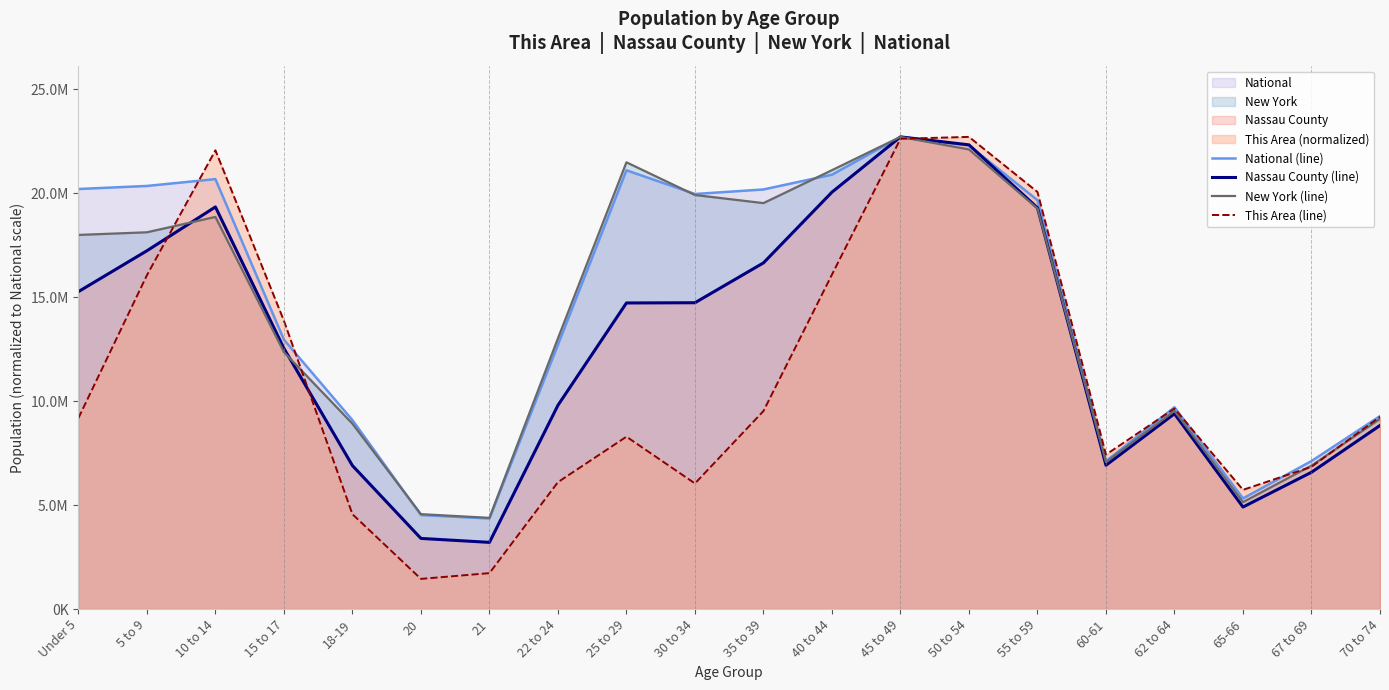

Reading right to left, list all the values displayed in this chart.

National (line): 70 to 74=9278166.0	67 to 69=7115361.0	65-66=5319902.0	62 to 64=9704197.0	60-61=7113727.0	55 to 59=19664805.0	50 to 54=22298125.0	45 to 49=22708591.0	40 to 44=20890964.0	35 to 39=20179642.0	30 to 34=19962099.0	25 to 29=21101849.0	22 to 24=12712576.0	21=4354294.0	20=4519129.0	18-19=9086089.0	15 to 17=12954254.0	10 to 14=20677194.0	5 to 9=20348657.0	Under 5=20201362.0
Nassau County (line): 70 to 74=8827423.0	67 to 69=6577182.1	65-66=4905202.8	62 to 64=9391429.3	60-61=6914966.2	55 to 59=19296662.3	50 to 54=22326182.3	45 to 49=22708591.0	40 to 44=20049910.4	35 to 39=16648104.8	30 to 34=14731102.9	25 to 29=14720360.0	22 to 24=9798423.0	21=3205333.0	20=3394987.9	18-19=6898231.9	15 to 17=12536229.8	10 to 14=19338807.8	5 to 9=17231118.0	Under 5=15264946.3
New York (line): 70 to 74=9143926.7	67 to 69=6896983.2	65-66=5139606.9	62 to 64=9531171.9	60-61=7067317.6	55 to 59=19262753.6	50 to 54=22104045.8	45 to 49=22708591.0	40 to 44=21107211.8	35 to 39=19522971.8	30 to 34=19912707.7	25 to 29=21485241.3	22 to 24=13018012.8	21=4383610.2	20=4562428.6	18-19=8913394.7	15 to 17=12355480.5	10 to 14=18858758.3	5 to 9=18119309.3	Under 5=17992702.8
This Area (line): 70 to 74=9243659.8	67 to 69=6840308.3	65-66=5731069.1	62 to 64=9644218.4	60-61=7425740.1	55 to 59=20058741.8	50 to 54=22708591.0	45 to 49=22616154.4	40 to 44=16083968.1	35 to 39=9520969.6	30 to 34=6039191.1	25 to 29=8288481.7	22 to 24=6100815.5	21=1725483.2	20=1448173.4	18-19=4560205.5	15 to 17=13865489.8	10 to 14=22061534.8	5 to 9=16053155.9	Under 5=9182035.4